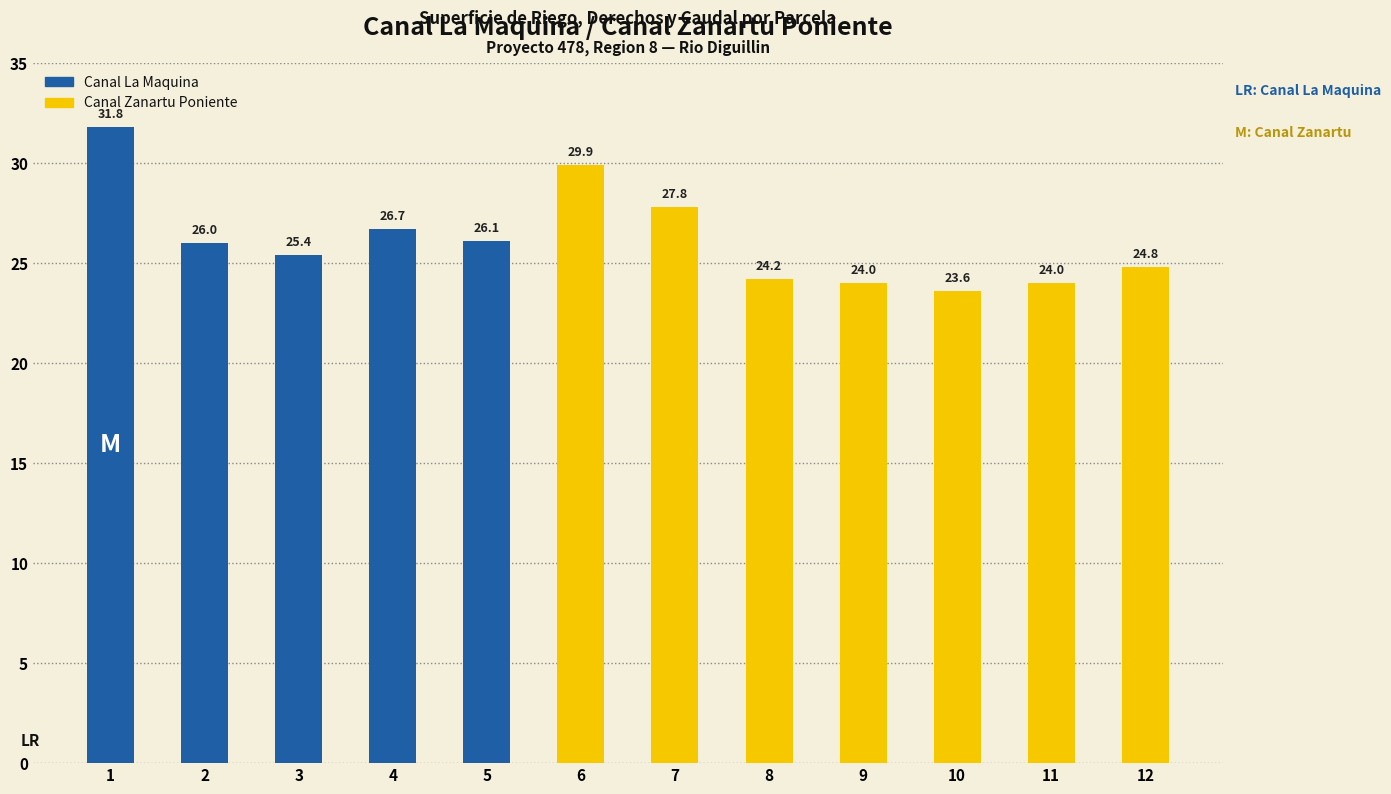

What is the approximate value at 2?

26.0